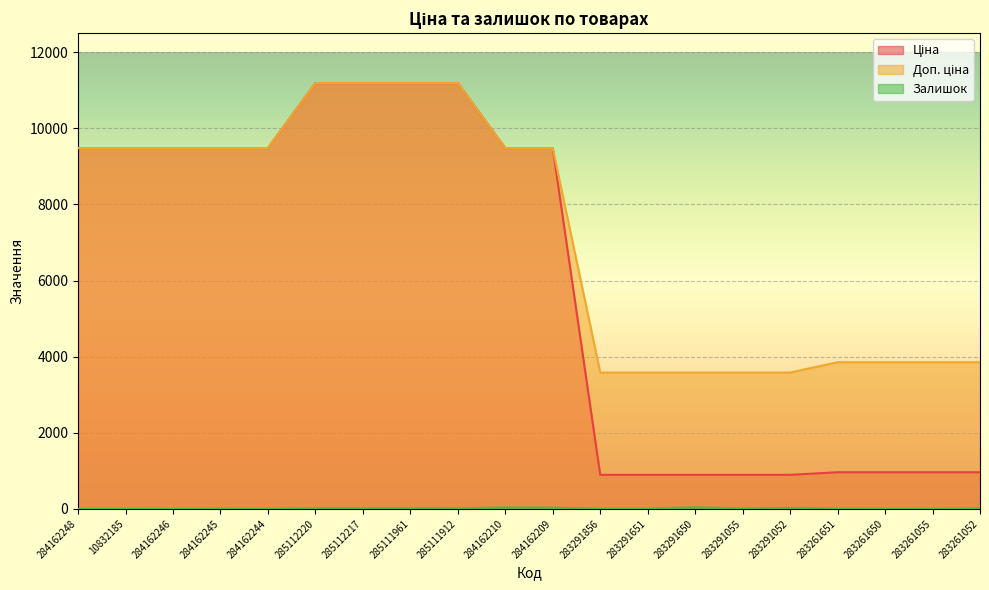

How many values in the Доп. ціна series are below 9480?

9